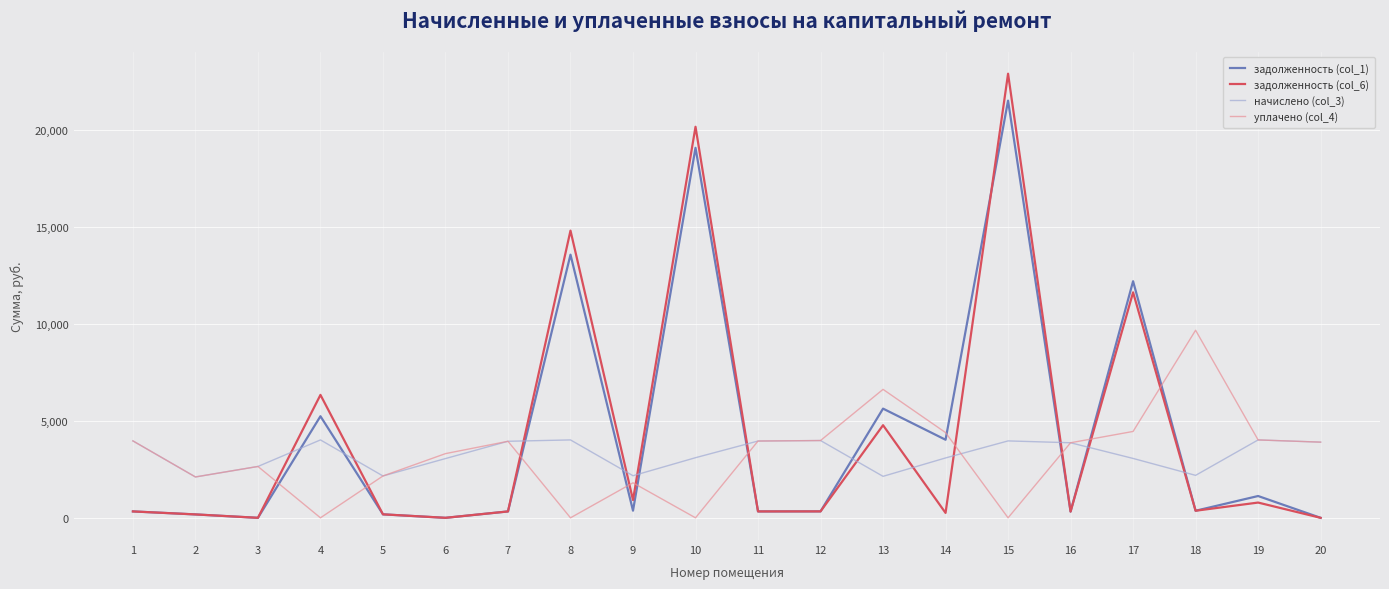

At which category is the sum across all series the highest?

15